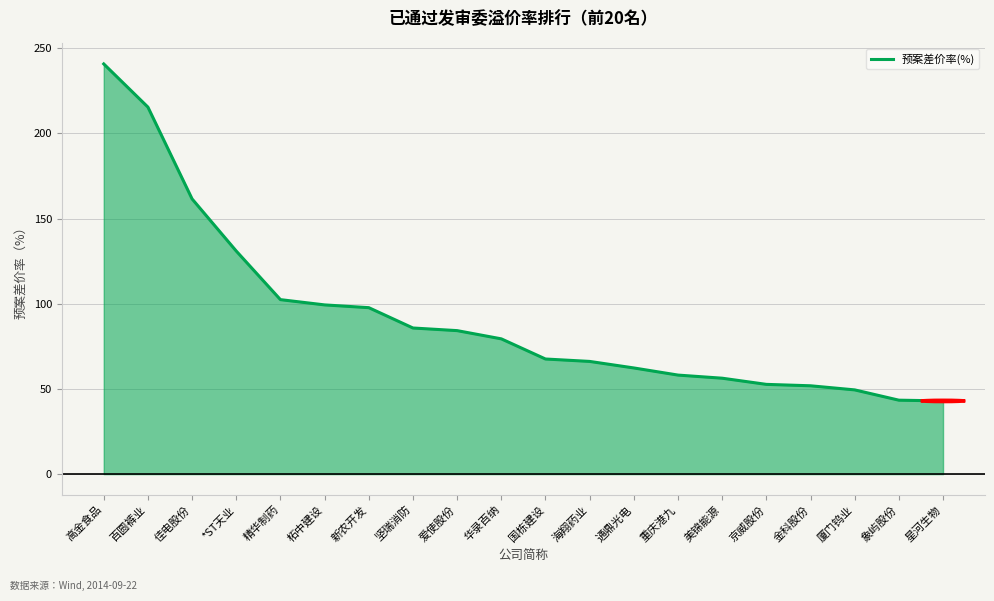

The chart shows a value of 28.3 at 京威股份. True or false?

False